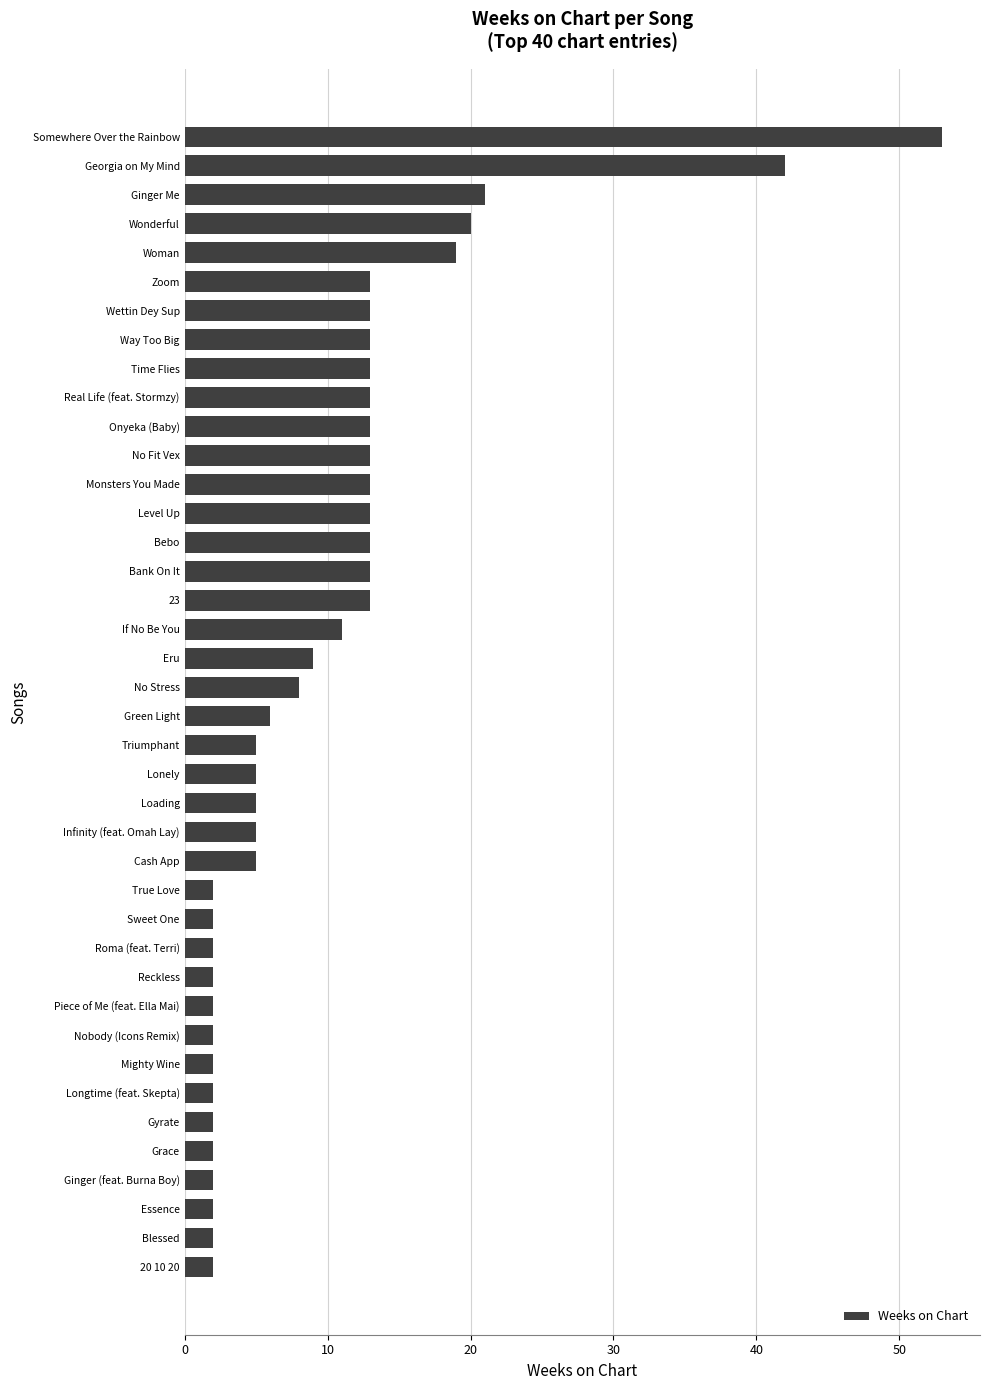

What is the maximum value shown in the chart?

53